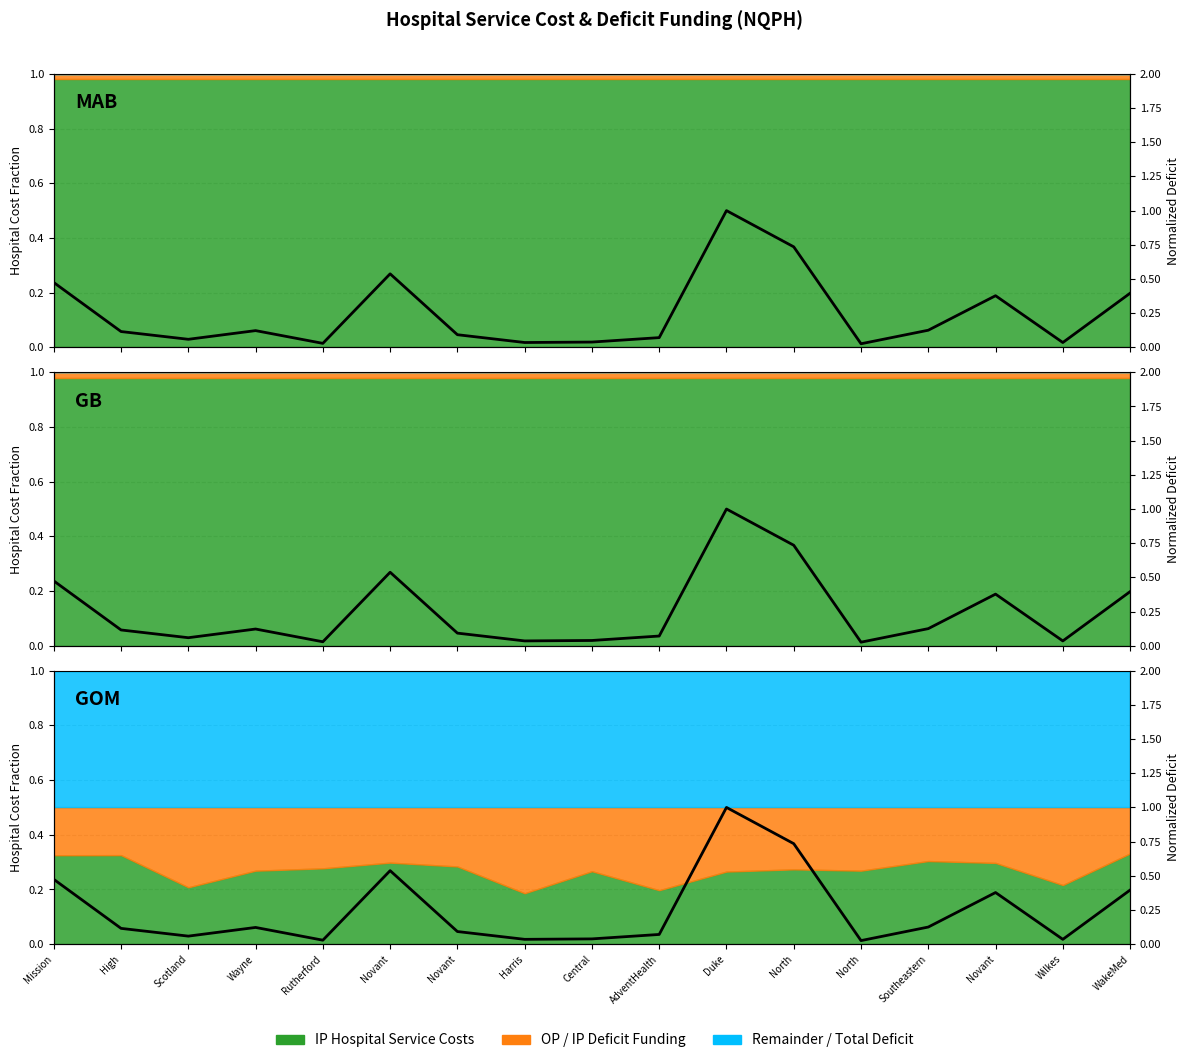

The chart shows a value of 0.1 at Southeastern. True or false?

True